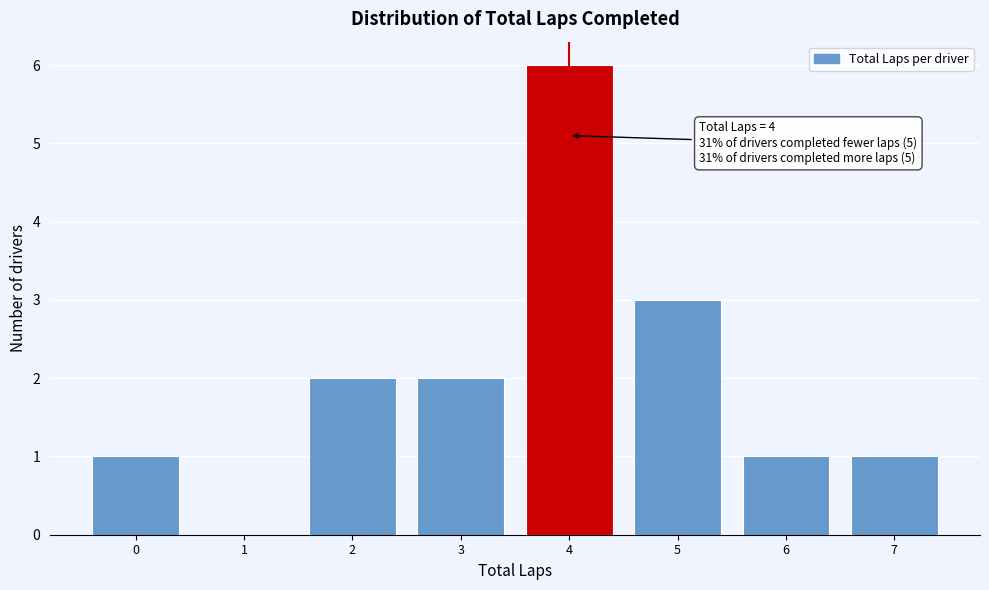

Over which range of the x-axis is the bar tallest?

3.5 to 4.5